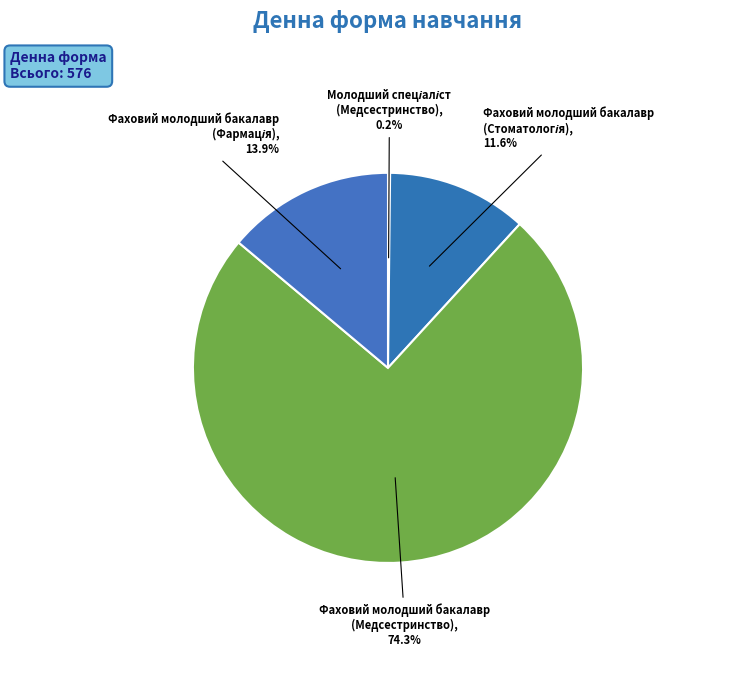

What is the majority slice?

Фаховий молодший бакалавр (Медсестринство)